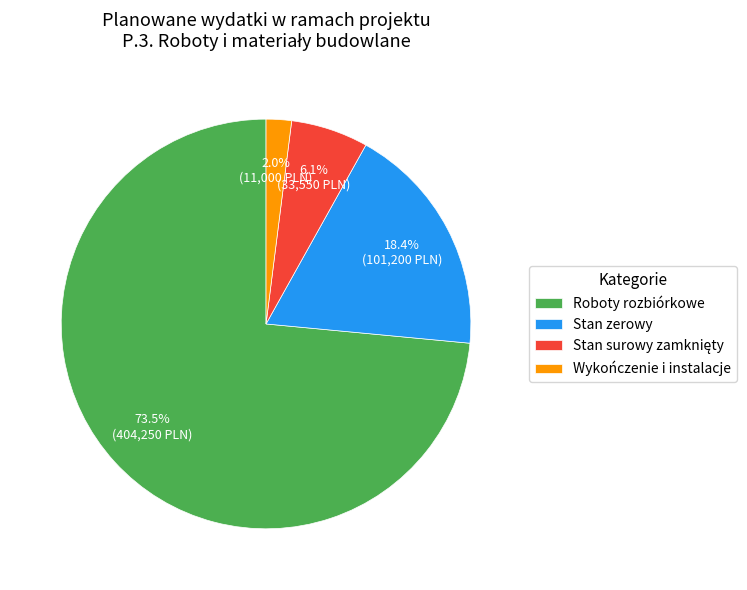

Which category has the smallest portion of the pie?

Wykończenie i instalacje